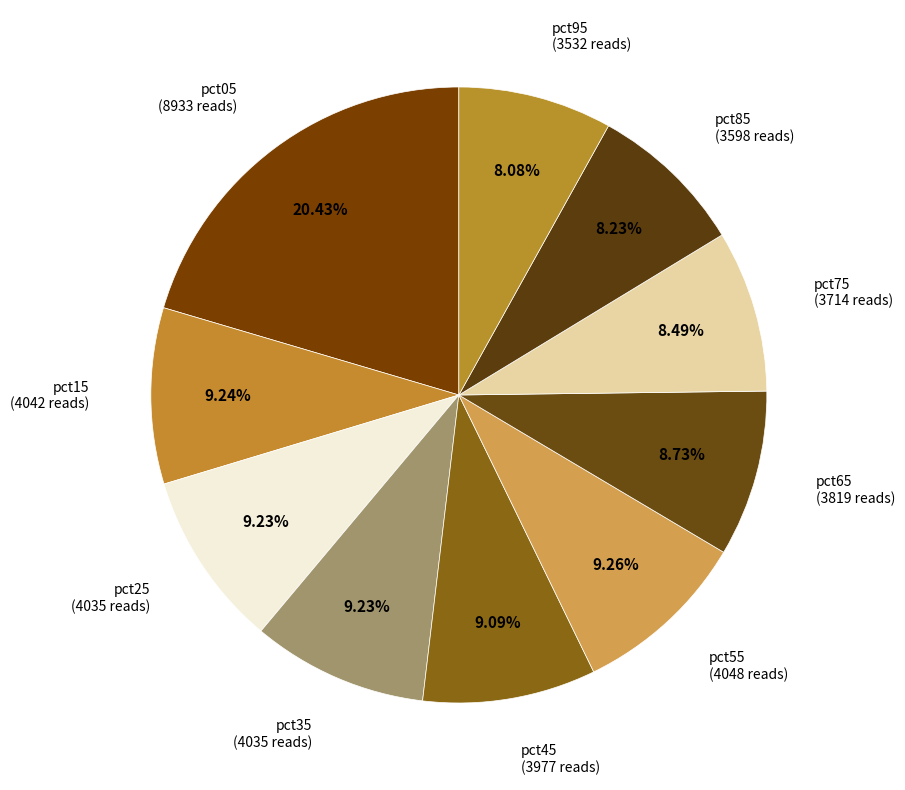

Does any single category account for the majority?

No